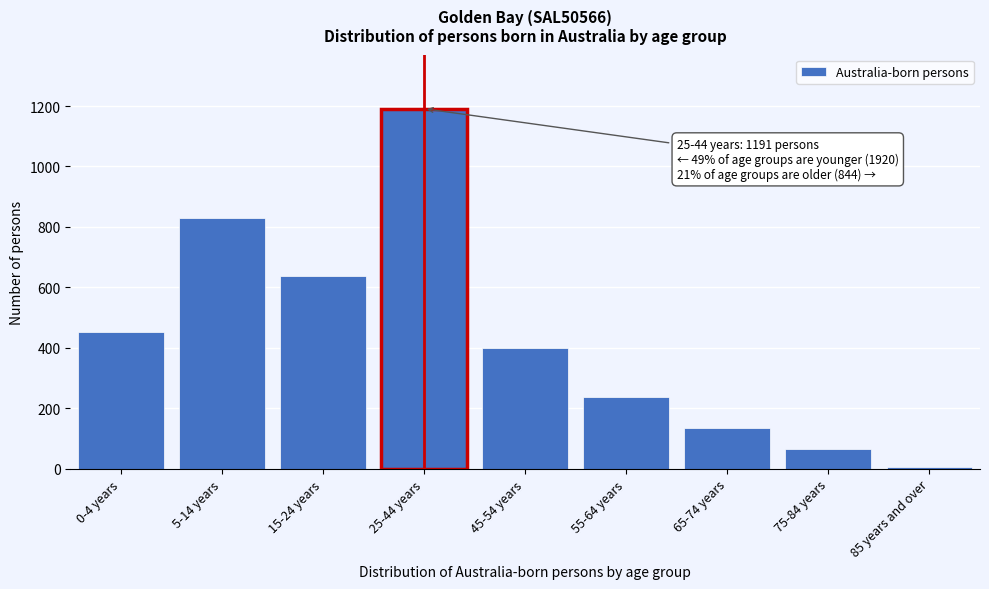

Reading right to left, what are all the values shown in this chart?

7	65	136	237	399	1191	637	830	453